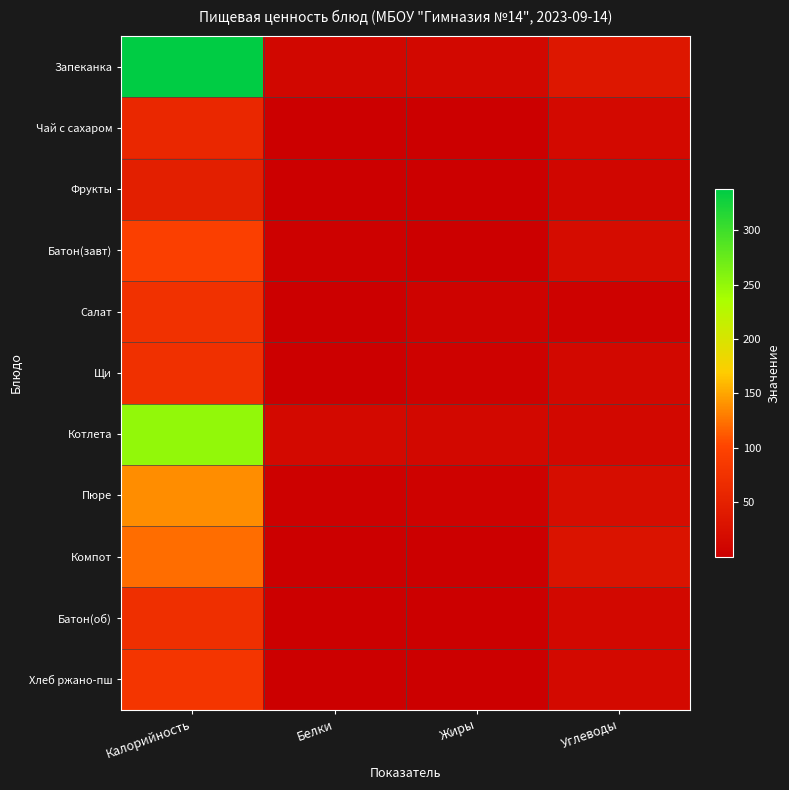

What is the spread (max minus min) of values at Белки?

14.7